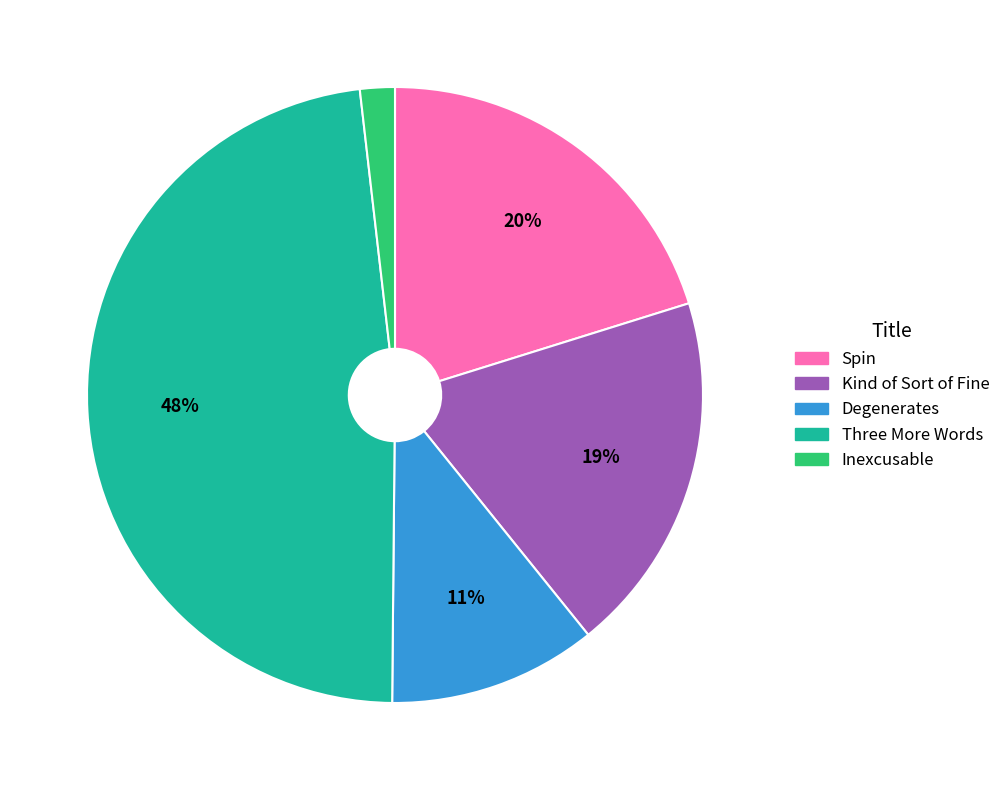

Do Three More Words and Kind of Sort of Fine together represent more than half of the pie?

Yes